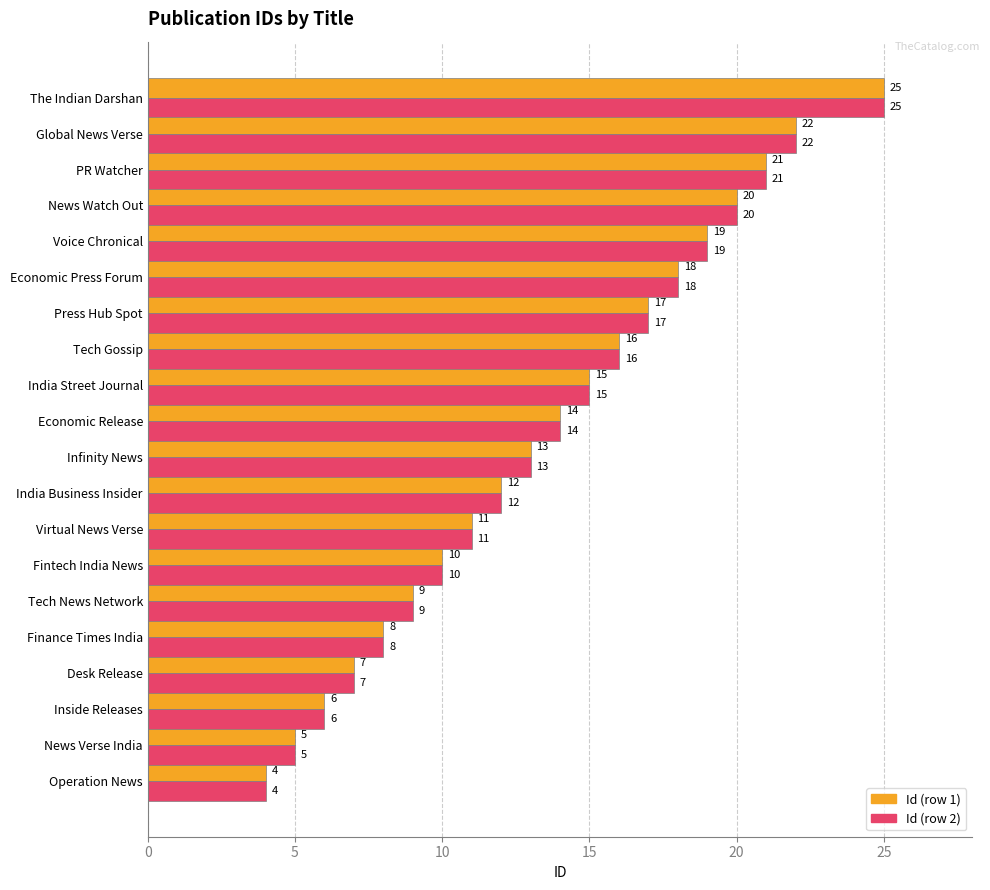

At which category does the chart reach its minimum across all series?

Operation News